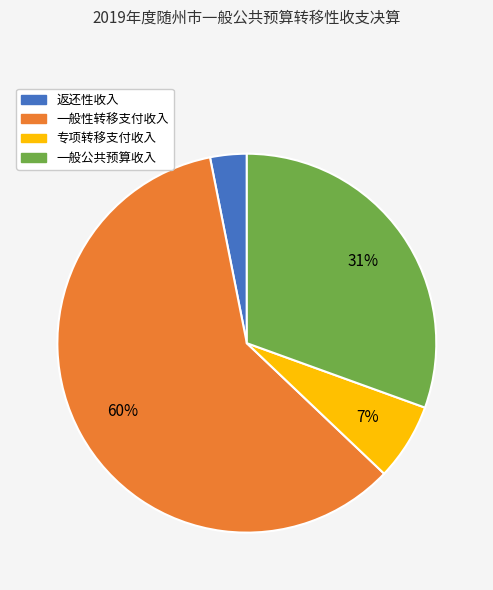

Do 专项转移支付收入 and 一般公共预算收入 together represent more than half of the pie?

No